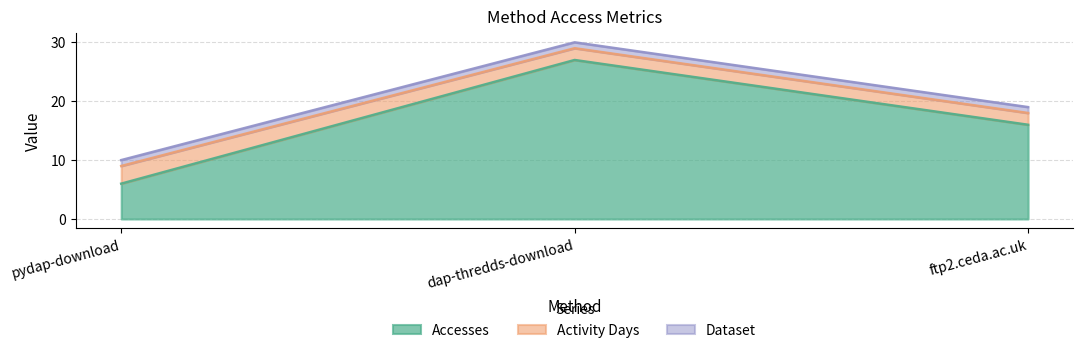

Count the number of data series in this chart.

3